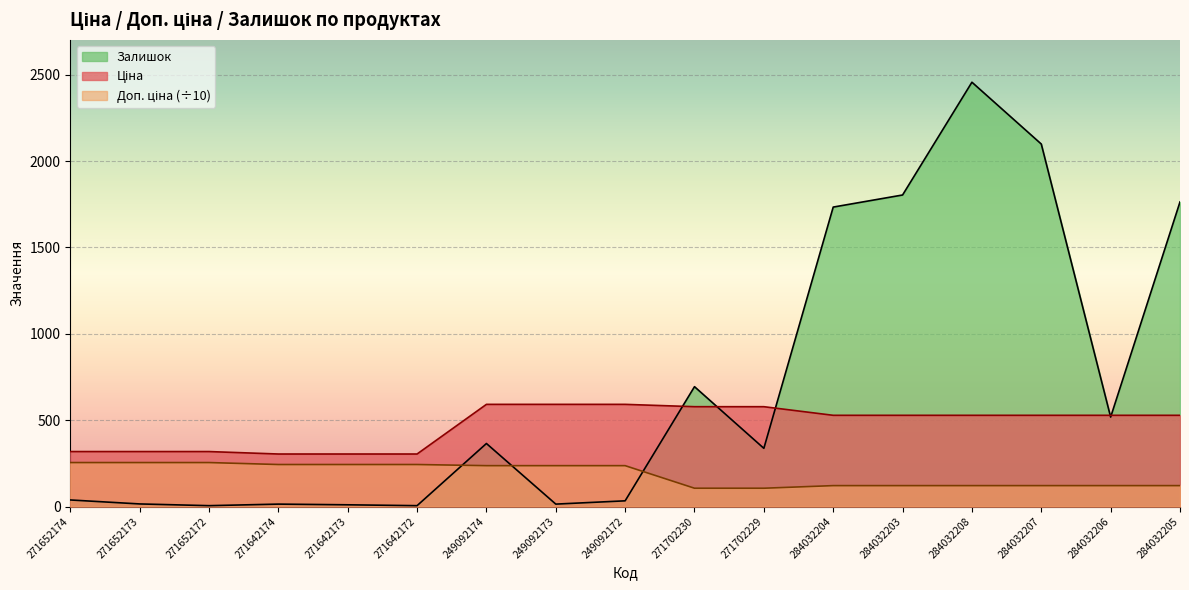

Where is the first local minimum for Залишок?

271652172